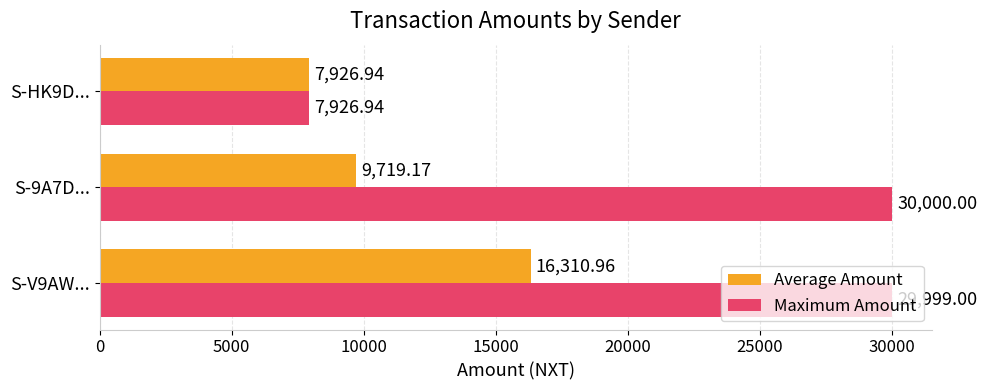

Rank the series by their maximum value, from lowest to highest.

Average Amount, Maximum Amount